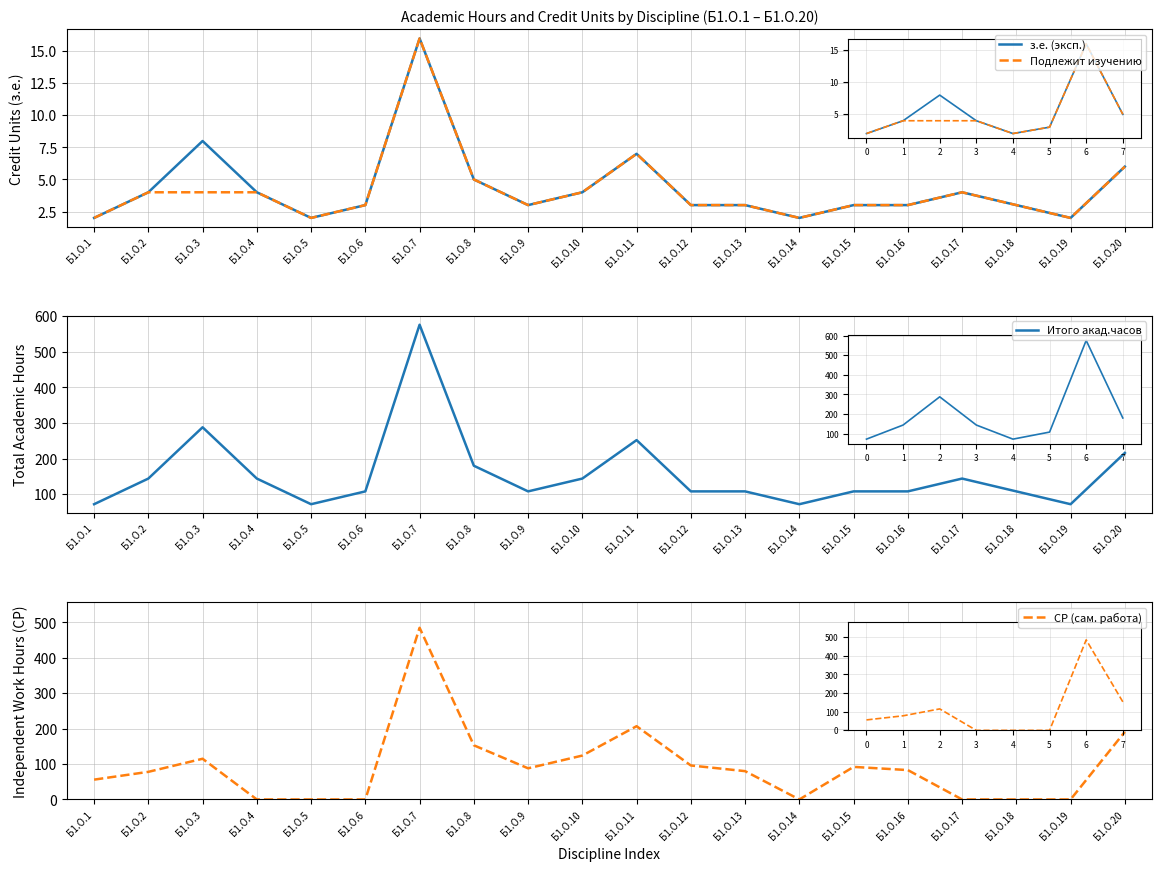

Is it true that Итого акад.часов equals 165 at Б1.О.18?

False